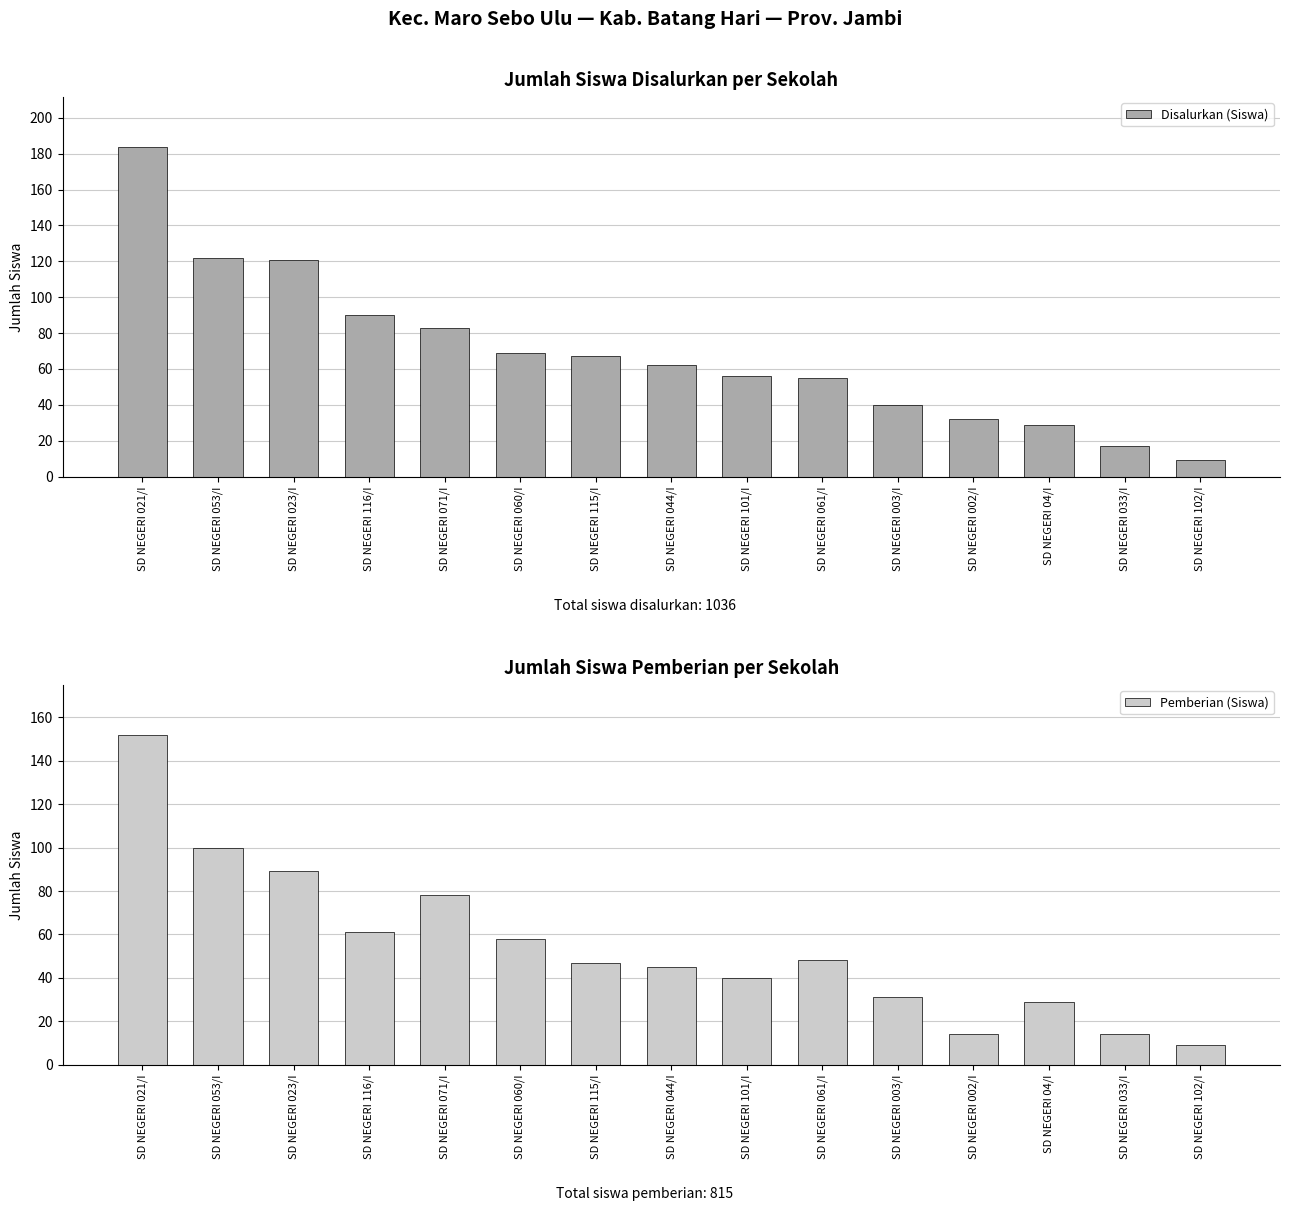

What is the label of the 12th bar from the right?

SD NEGERI 116/I